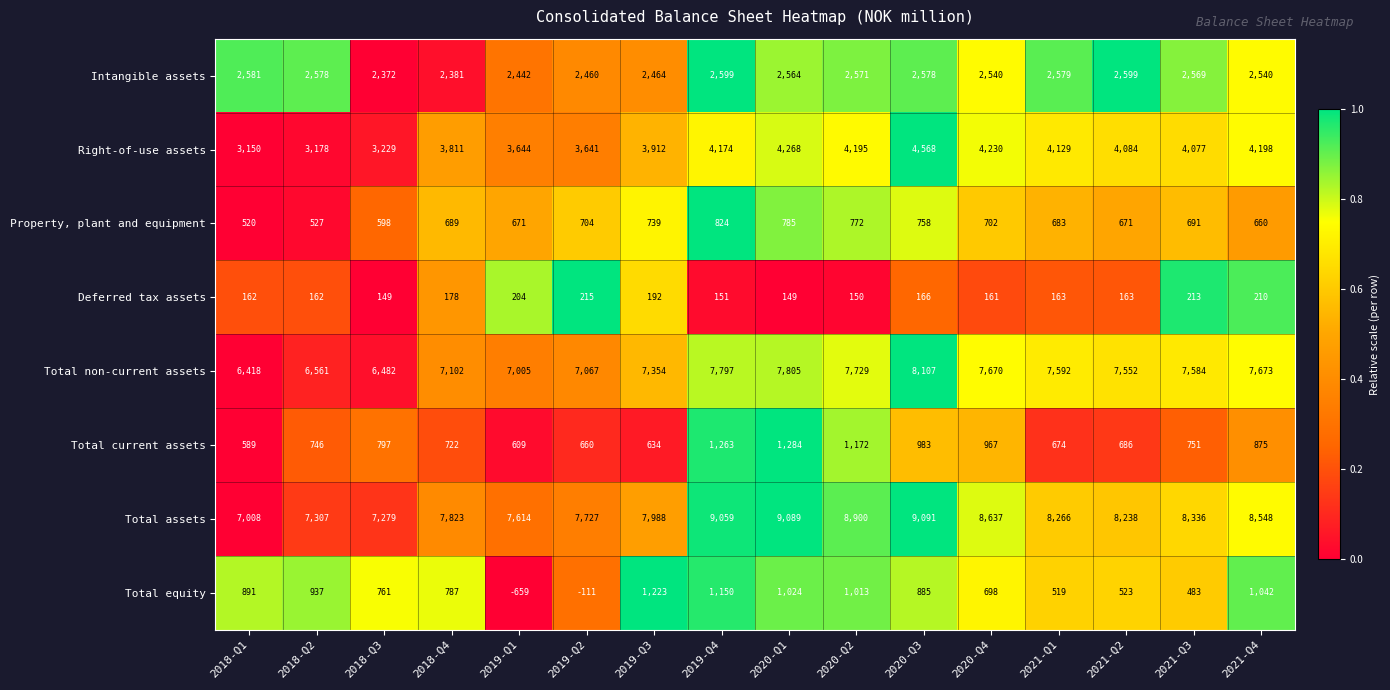

At 2020-Q4, list the series in order from largest to smallest.

Total assets, Total non-current assets, Right-of-use assets, Intangible assets, Total current assets, Property, plant and equipment, Total equity, Deferred tax assets